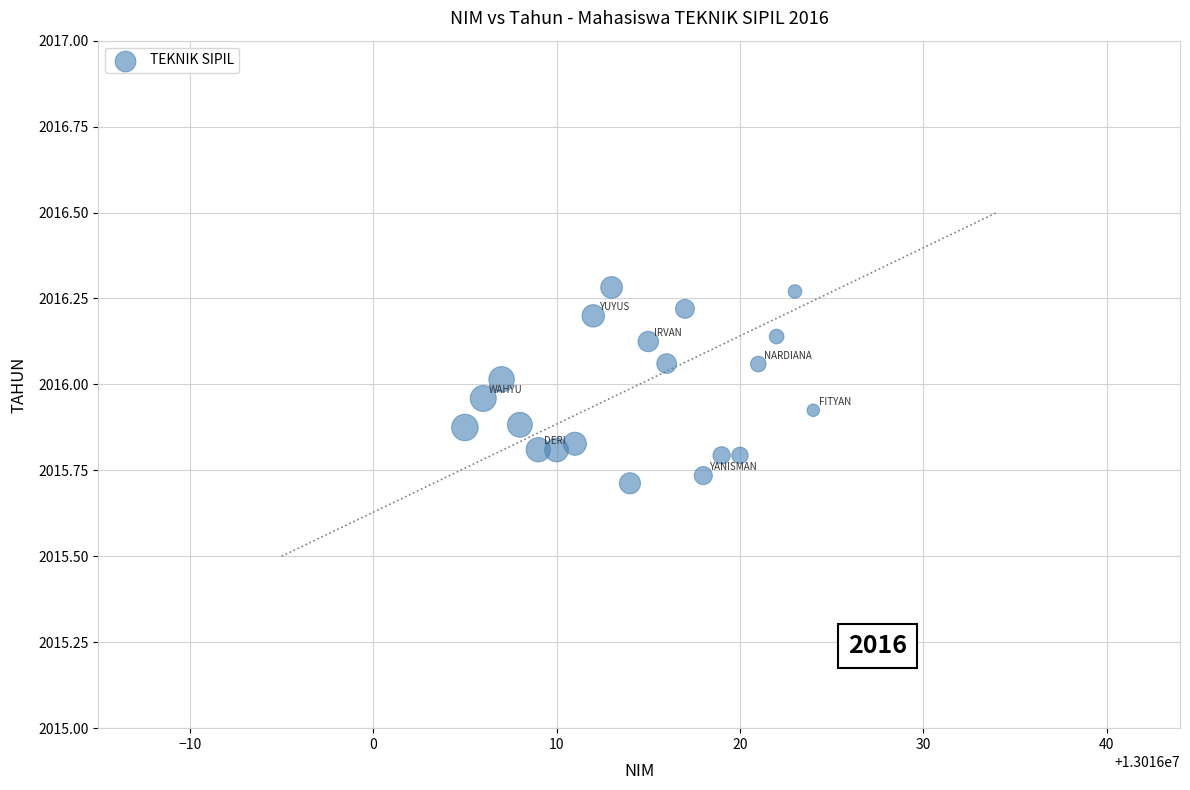

What is the range of X values (max minus min)?

19.0